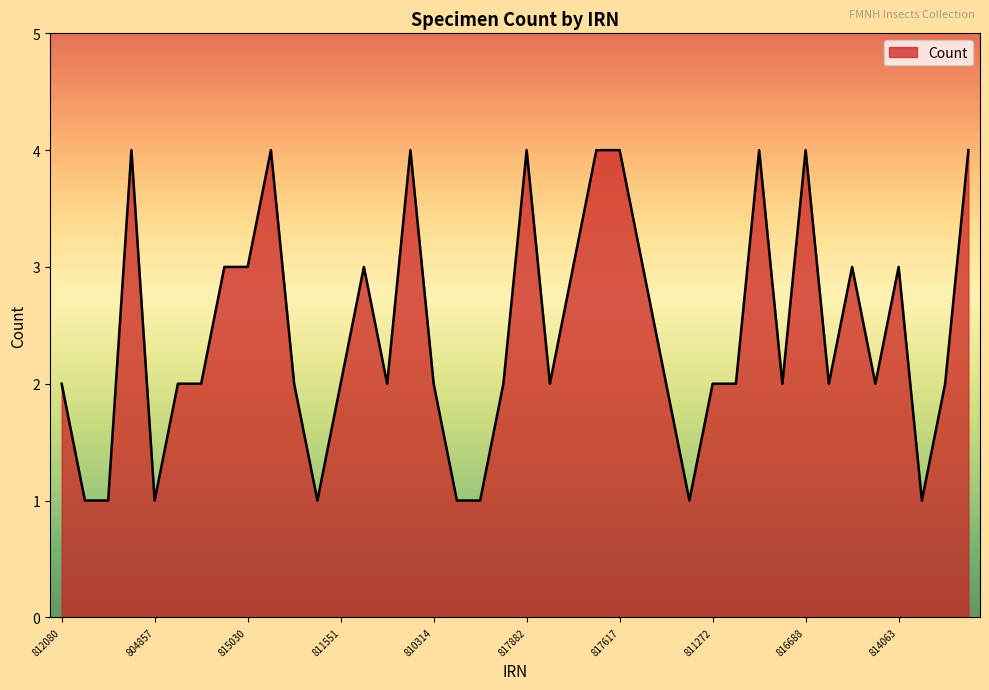

How many values are between 2 and 3?

23